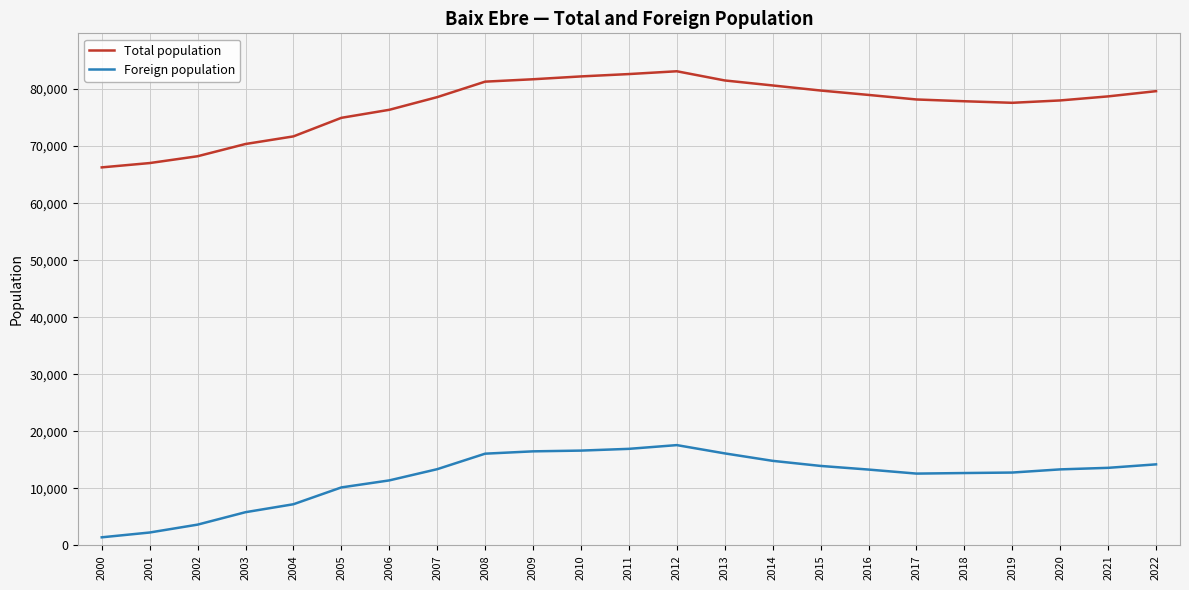

Which series has the widest spread of values?

Total population